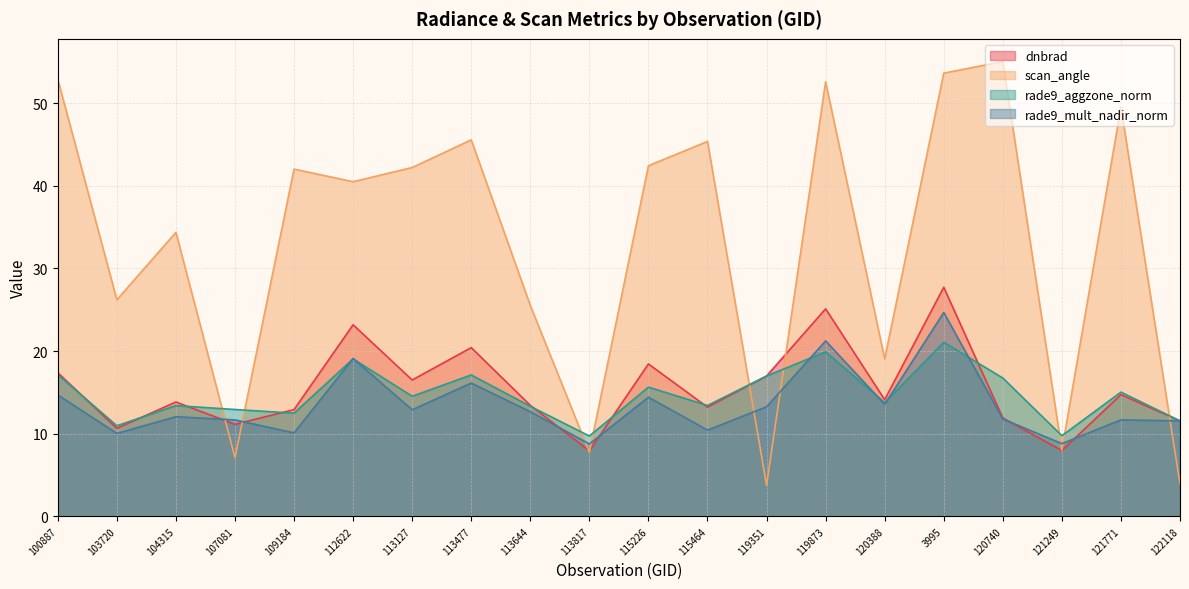

What is the difference between the dnbrad values at 113644 and 122118?

1.9